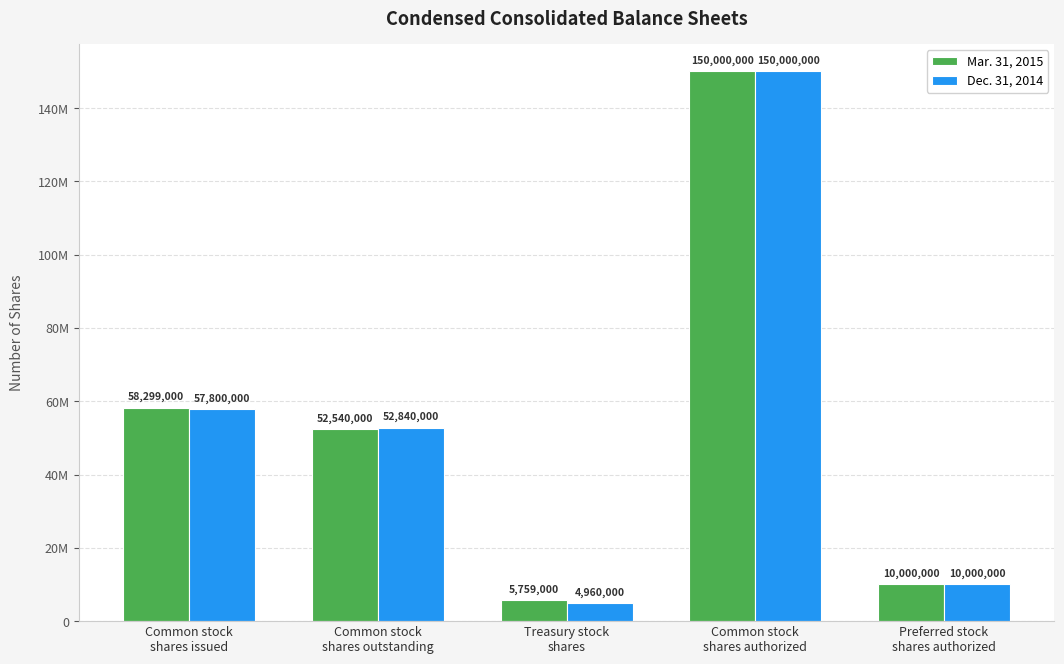

What is the highest value of the Dec. 31, 2014 series?

150000000